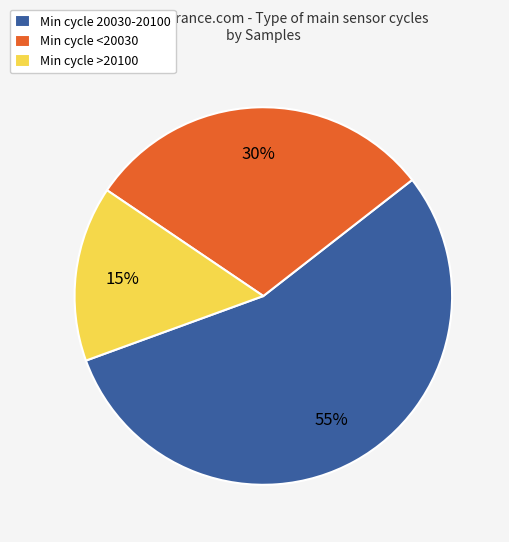

Approximately how many times larger is the value at Min cycle >20100 compared to Min cycle 20030-20100?

0.3